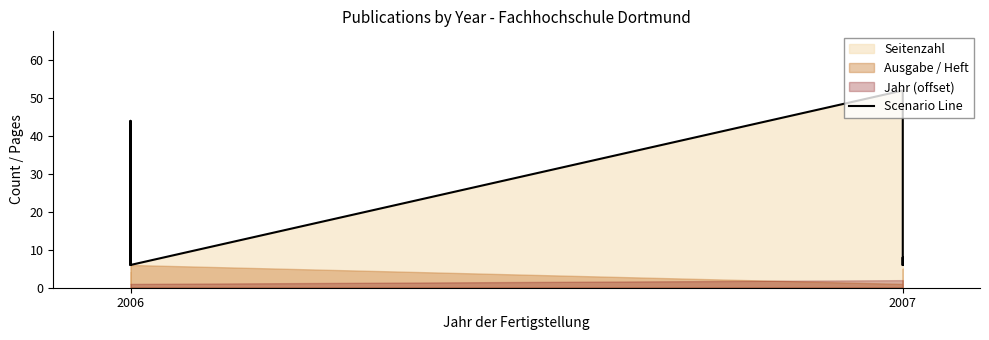

How many lines are shown in the chart?

1